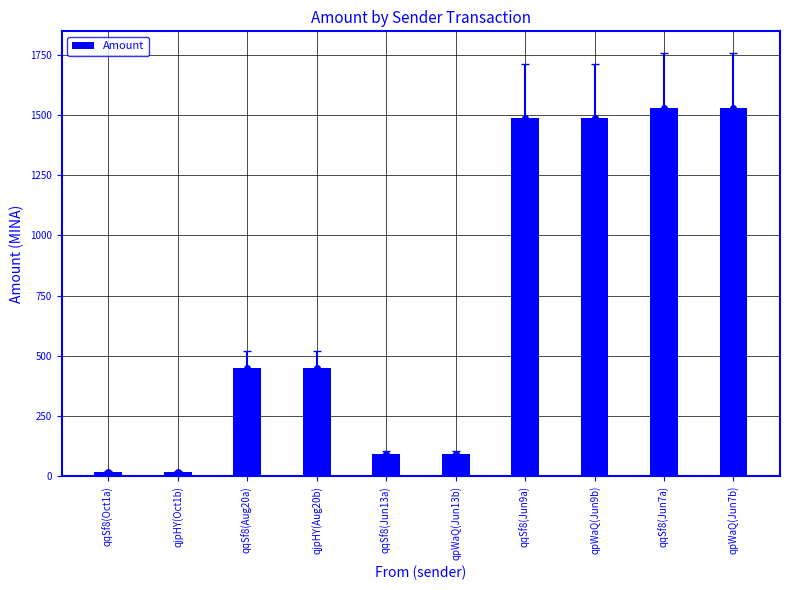

Approximately how many times larger is the value at qpWaQ(Jun13b) compared to qqSf8(Jun9a)?

0.1